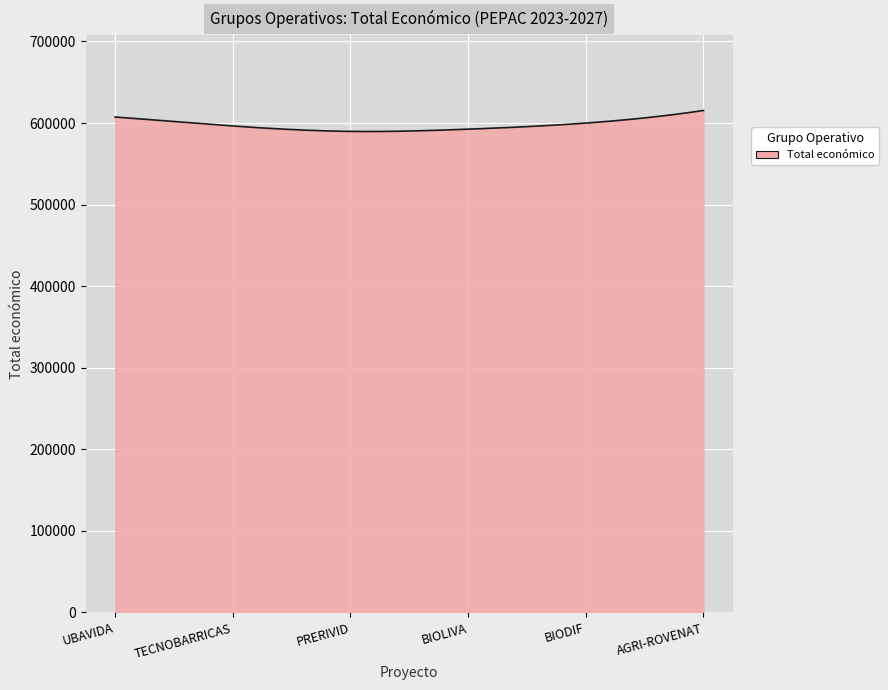

What is the smallest value displayed?

589602.9